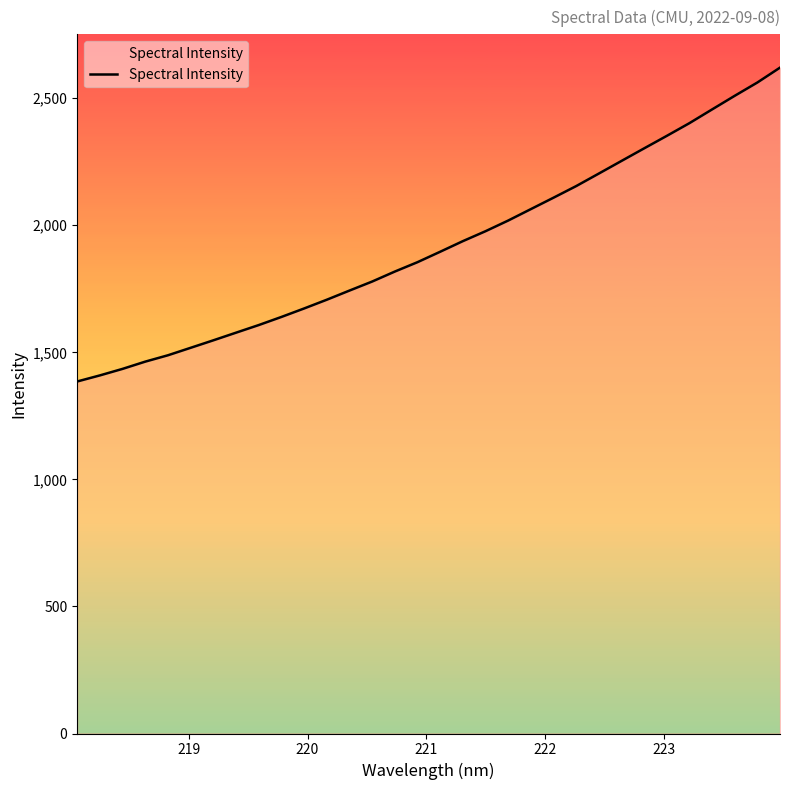

What is the smallest value displayed?

1385.3